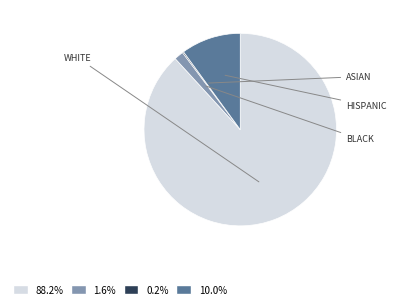

Is there any slice that represents more than half of the pie?

Yes